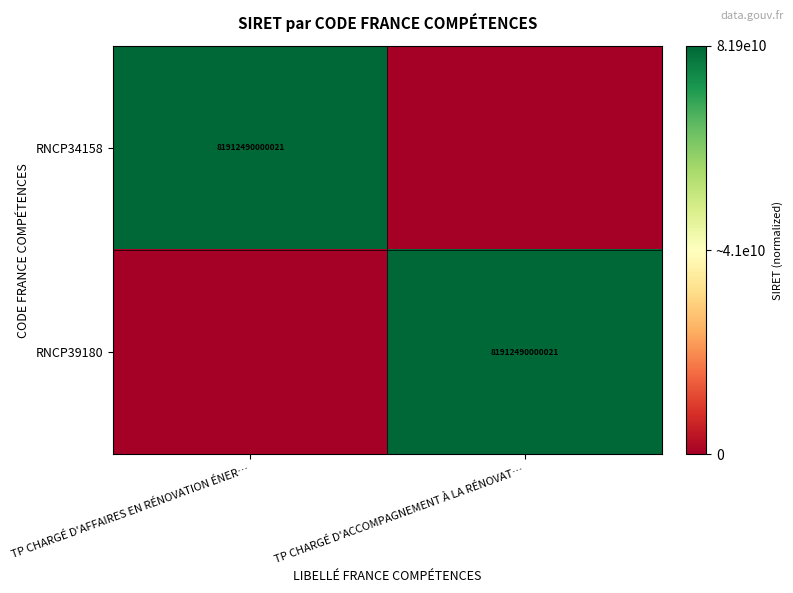

Is it true that RNCP34158 equals 81912490000021 at TP CHARGÉ D'AFFAIRES EN RÉNOVATION ÉNER…?

True